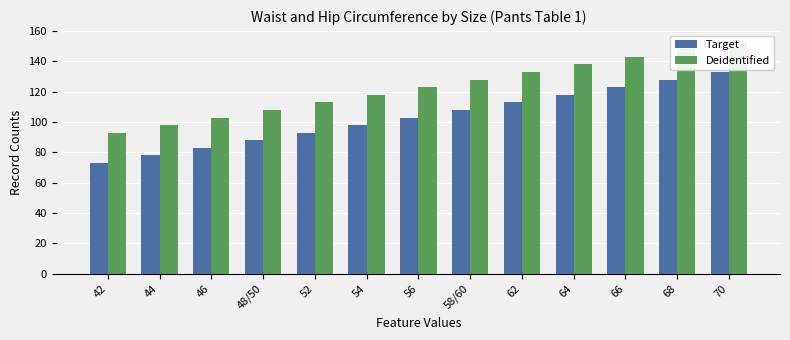

What is the sum of all Deidentified values?

1599